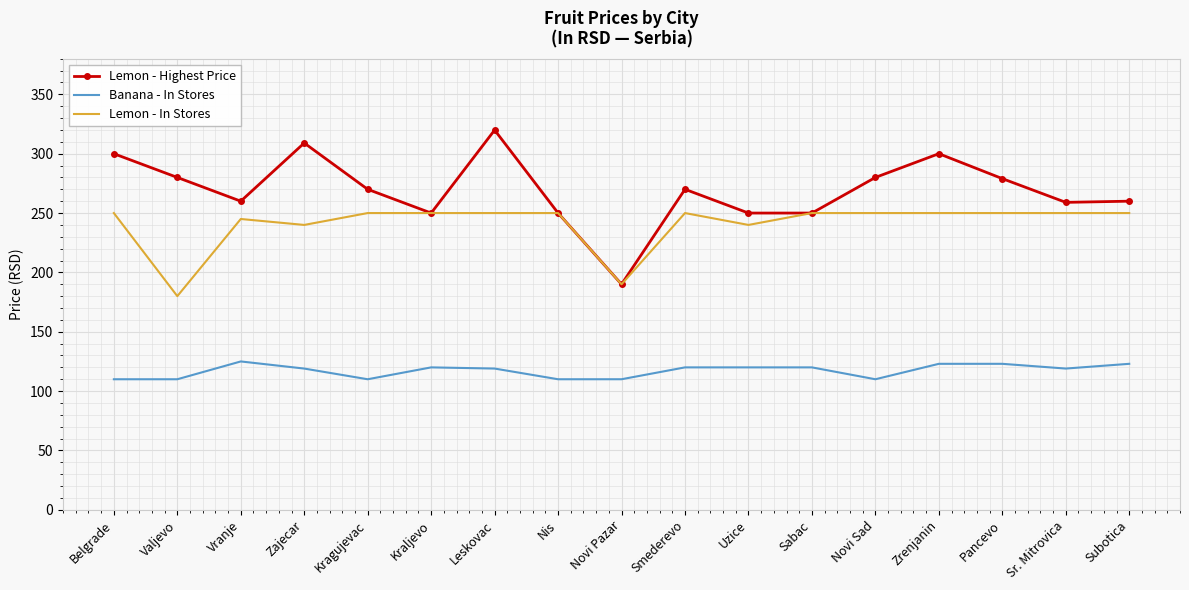

What is the minimum value for Banana - In Stores?

110.0